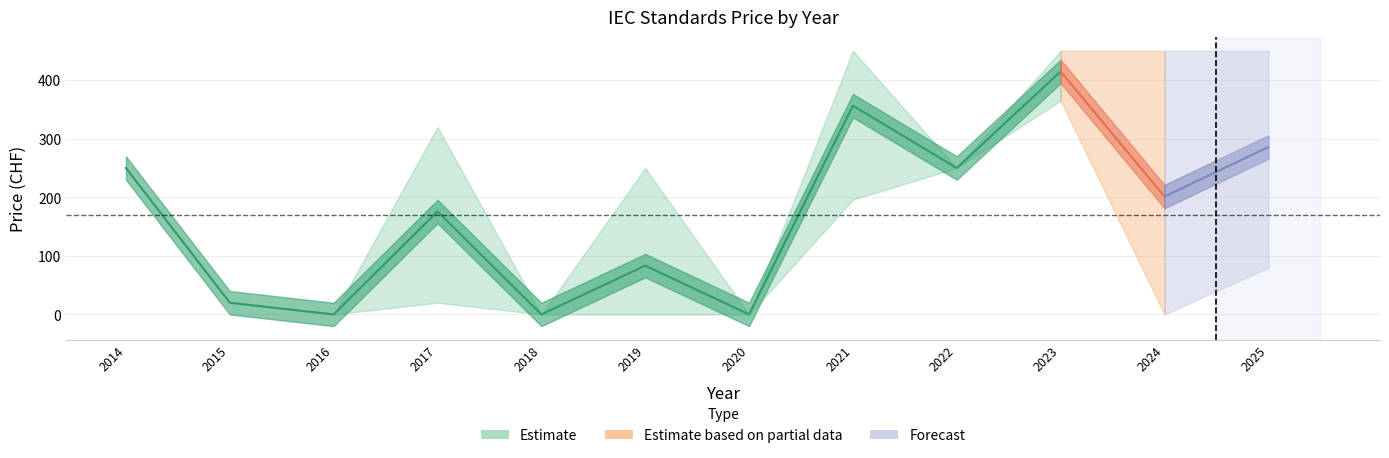

Reading right to left, what are all the values shown in this chart?

Avg Price (PDF): 2025=285.8	2024=201.2	2023=415.0	2022=250.0	2021=356.5	2020=0.0	2019=83.3	2018=0.0	2017=175.7	2016=0.0	2015=20.0	2014=250.0
Avg Price (PRINT): 2025=285.8	2024=201.2	2023=415.0	2022=250.0	2021=356.5	2020=0.0	2019=83.3	2018=0.0	2017=175.7	2016=0.0	2015=20.0	2014=250.0
Max Price (PDF): 2025=450.0	2024=450.0	2023=450.0	2022=250.0	2021=450.0	2020=0.0	2019=250.0	2018=0.0	2017=320.0	2016=0.0	2015=20.0	2014=250.0
Max Price (PRINT): 2025=450.0	2024=450.0	2023=450.0	2022=250.0	2021=450.0	2020=0.0	2019=250.0	2018=0.0	2017=320.0	2016=0.0	2015=20.0	2014=250.0
Min Price (PDF): 2025=80.0	2024=0.0	2023=365.0	2022=250.0	2021=196.0	2020=0.0	2019=0.0	2018=0.0	2017=20.0	2016=0.0	2015=20.0	2014=250.0
Min Price (PRINT): 2025=80.0	2024=0.0	2023=365.0	2022=250.0	2021=196.0	2020=0.0	2019=0.0	2018=0.0	2017=20.0	2016=0.0	2015=20.0	2014=250.0